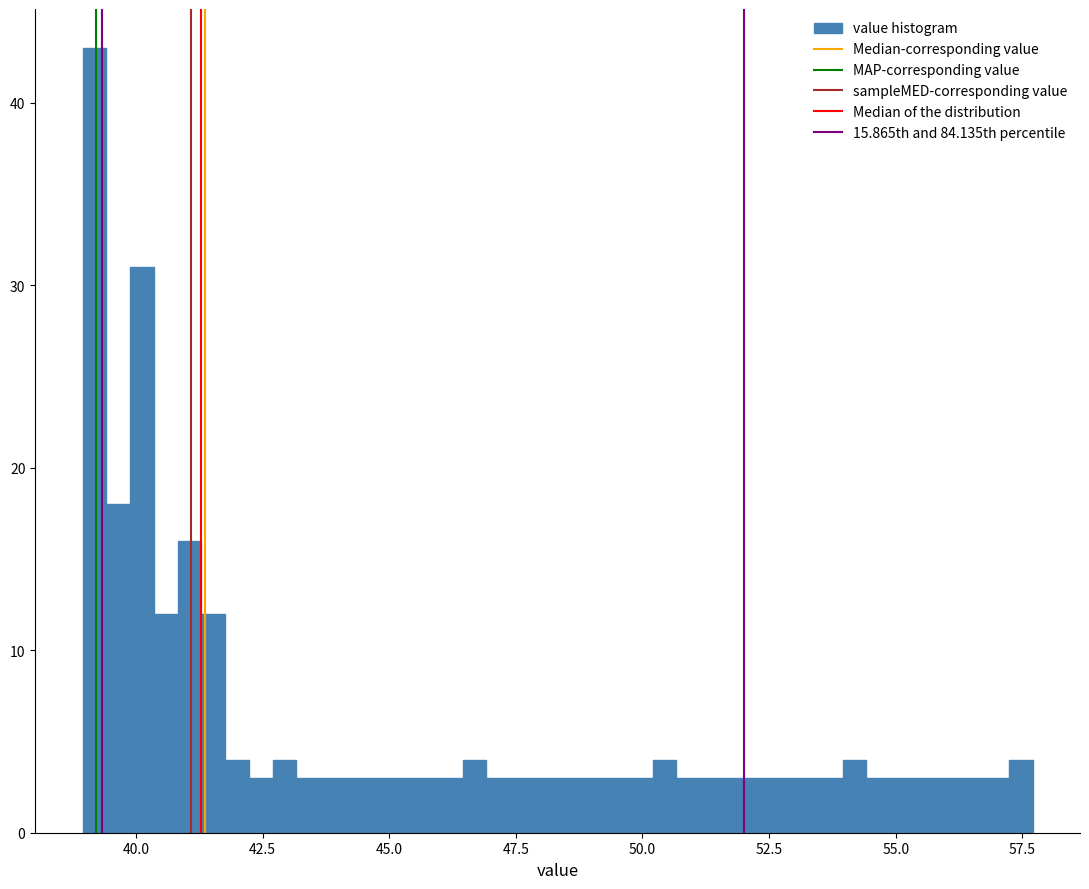

Read against the x-axis, roughly where is the centre of the tallest bar?

39.0